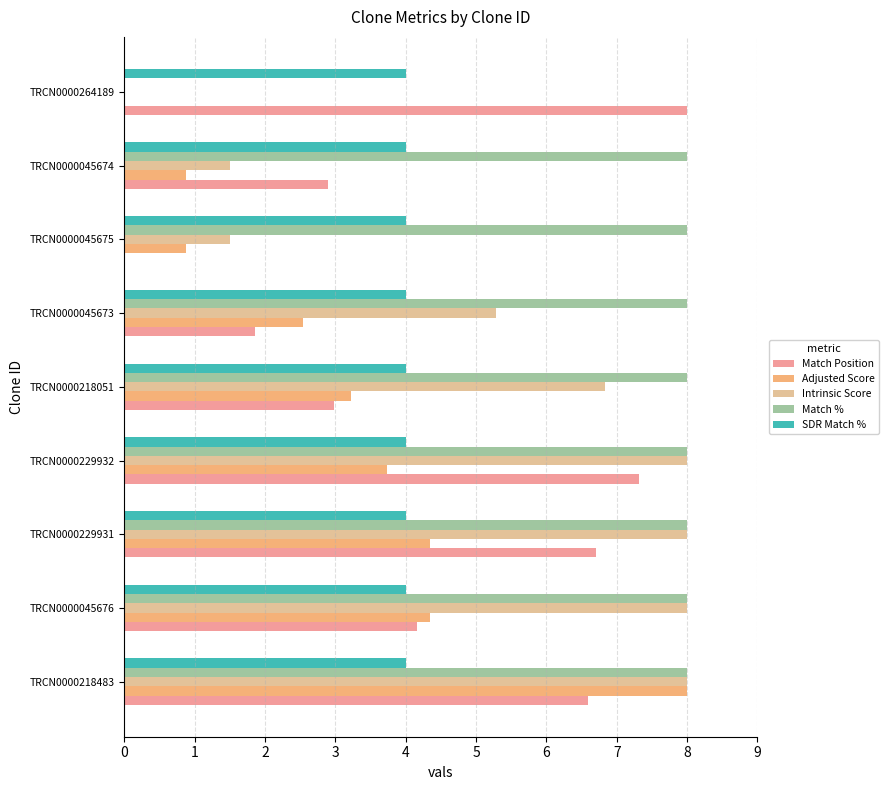

What is the sum of all Match % values?

64.0